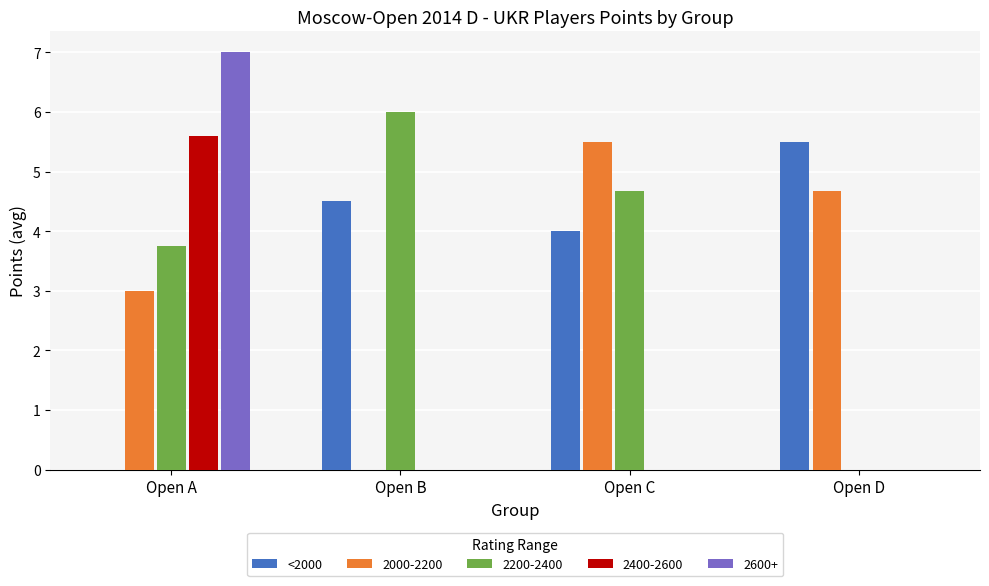

True or false: 2000-2200 has a value of 4.7 at Open D.

True